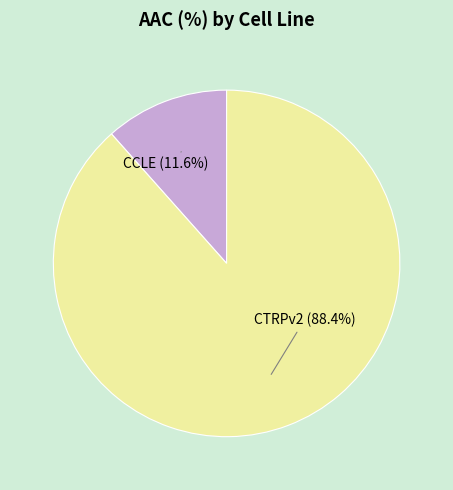

How many segments does this pie chart have?

2